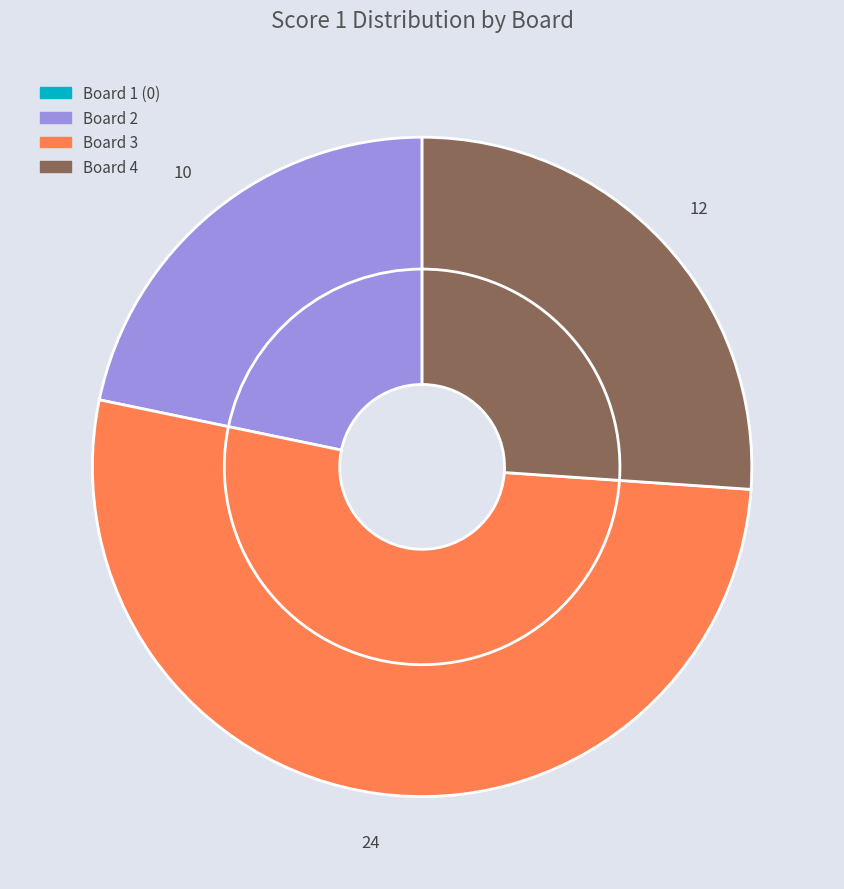

What percentage is NOT represented by Board 1?

100.0%